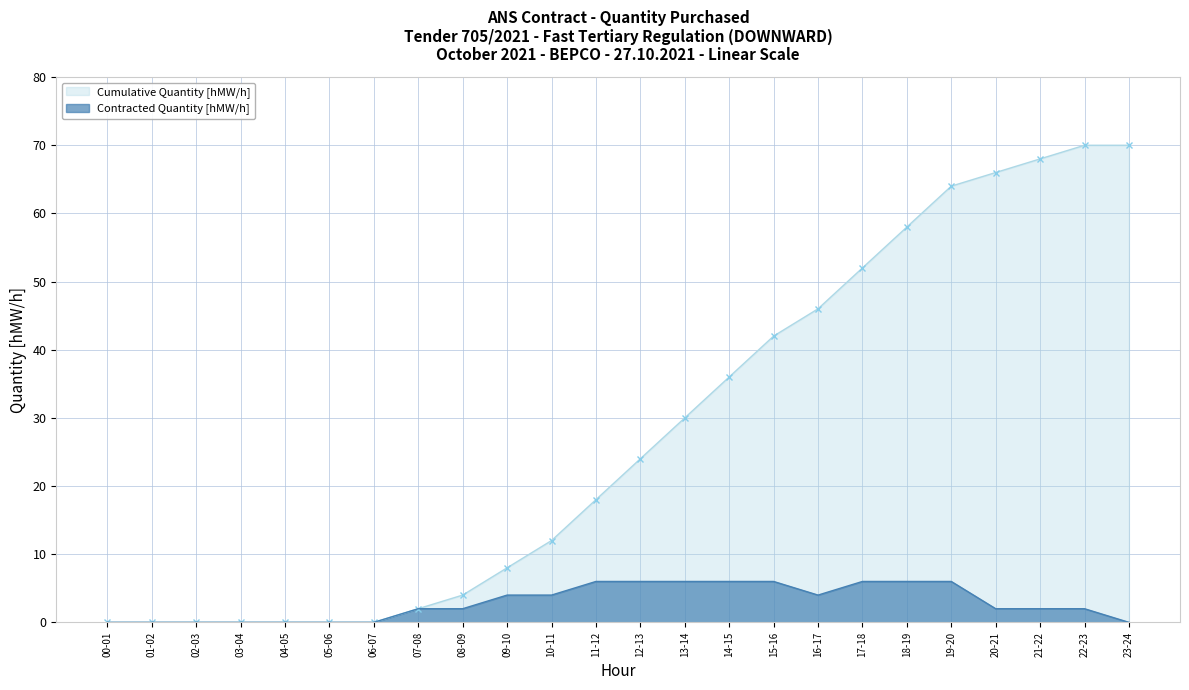

What is the difference between the maximum and minimum values?

6